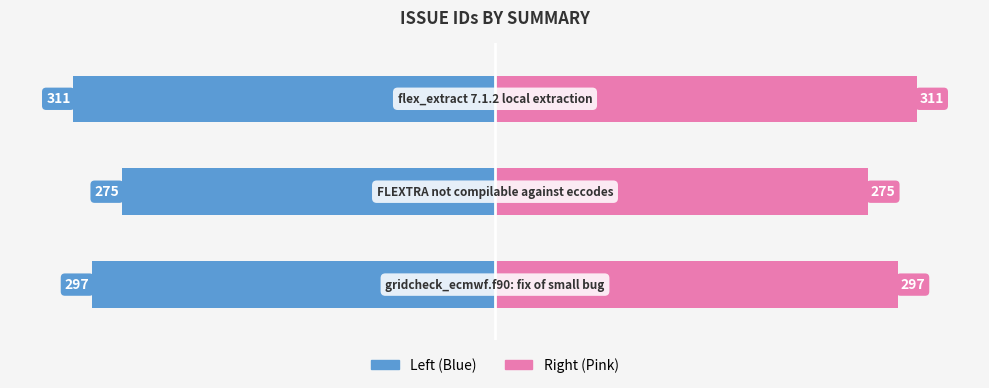

Count the id (right) values in the range 275 to 311.

3